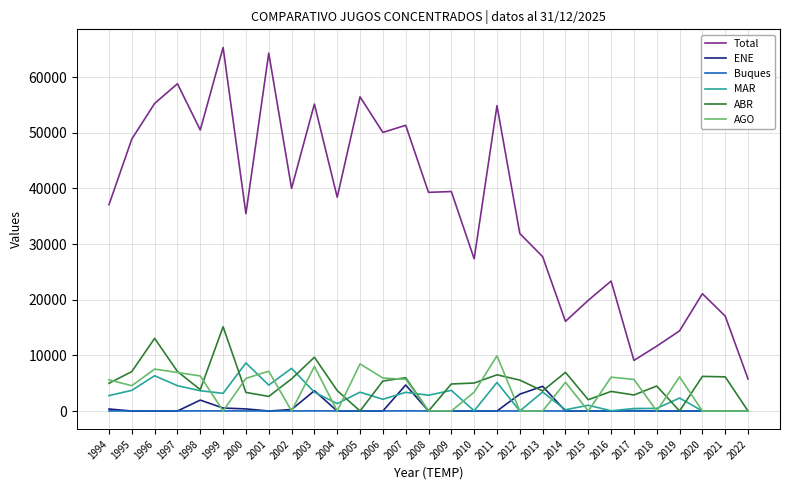

Which series changed the most between 2009 and 2015?

Total